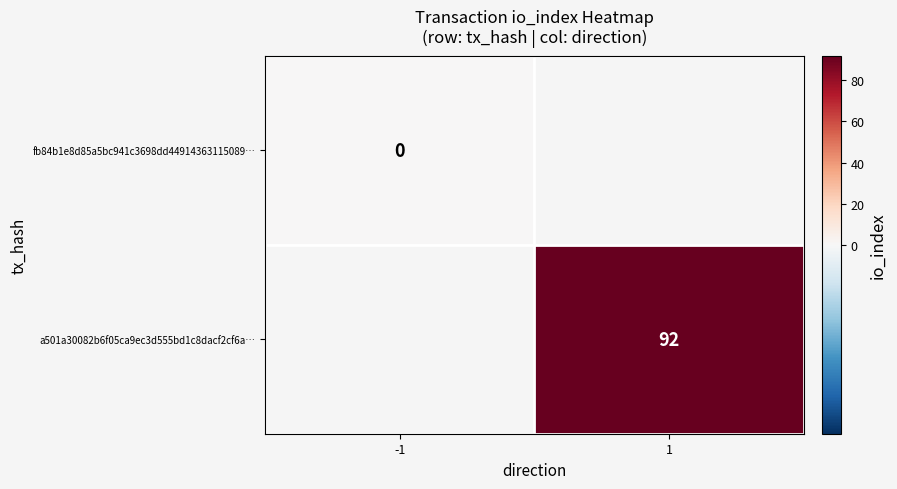

Is it true that a501a30082b6f05ca9ec3d555bd1c8dacf2cf6a… equals 45 at 1?

False